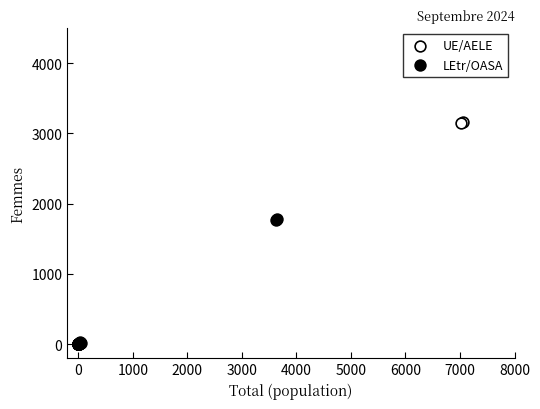

Which series has the largest Y range (max minus min)?

UE/AELE